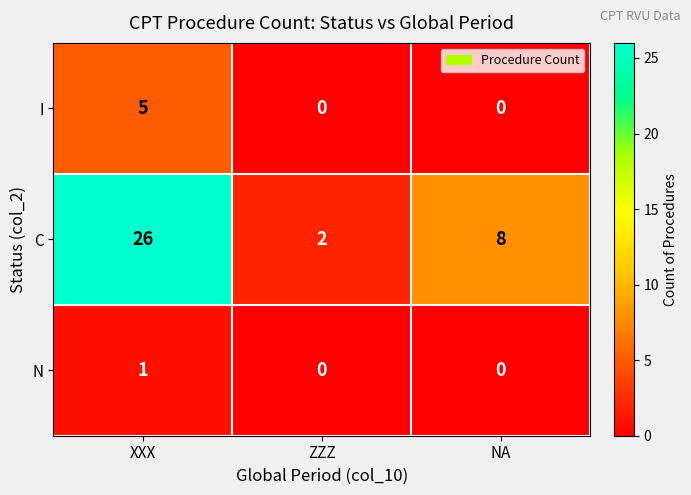

What is the total value across all series at XXX?

32